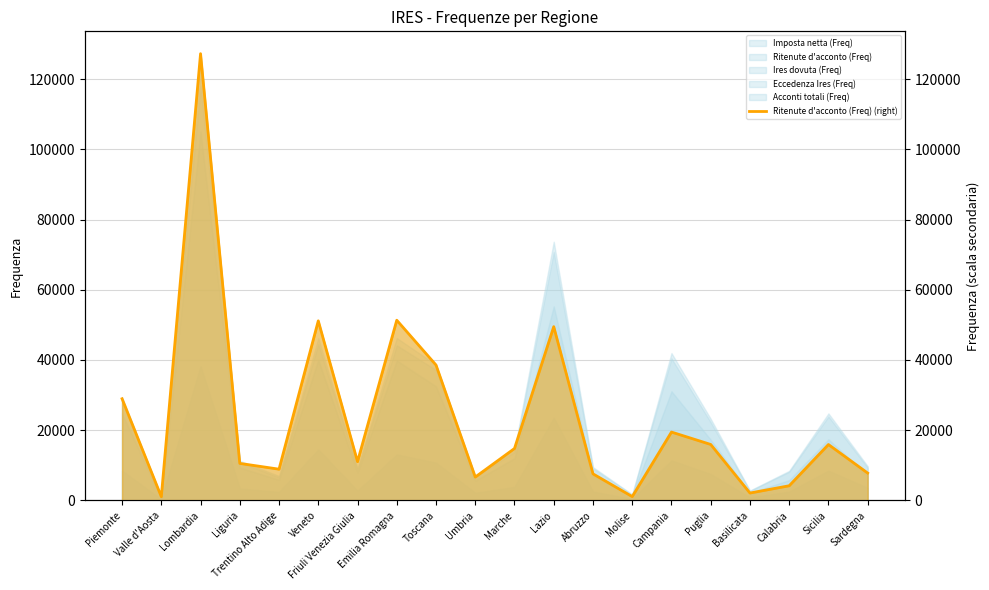

What is the difference between the maximum and minimum values?

126150